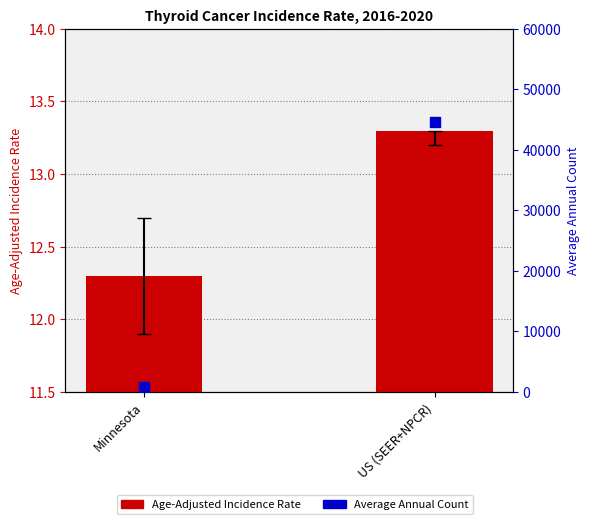

Which series reaches the minimum Y coordinate?

Age-Adjusted Incidence Rate